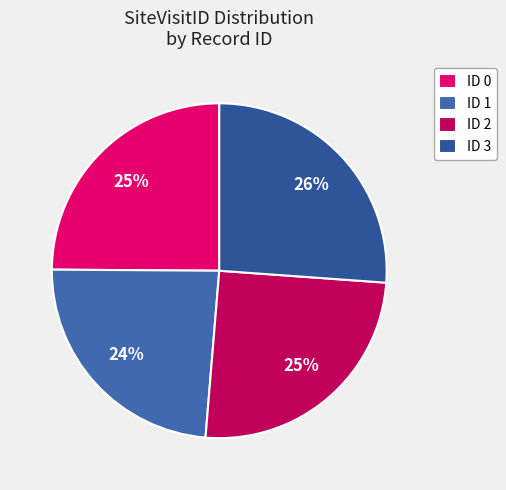

Is ID 3 the majority of the pie?

No